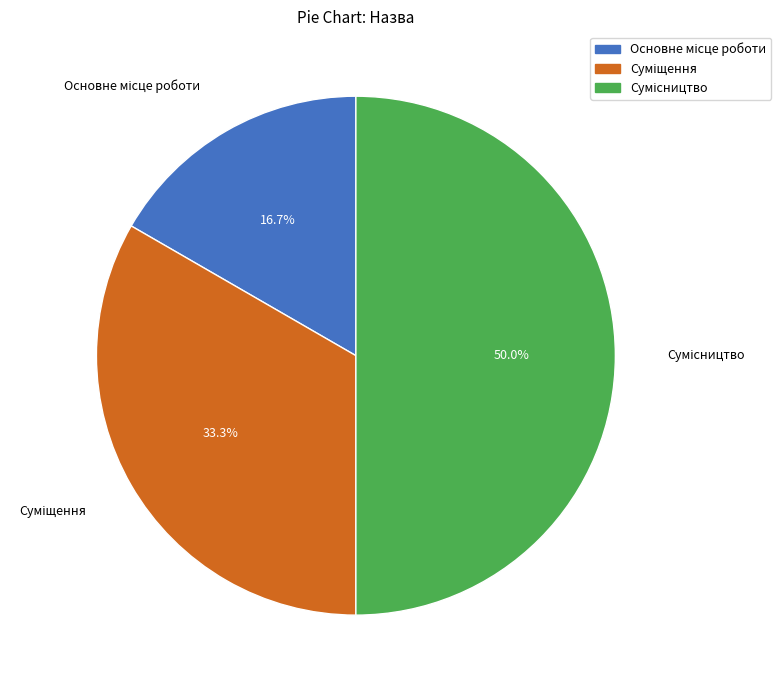

How many segments does this pie chart have?

3